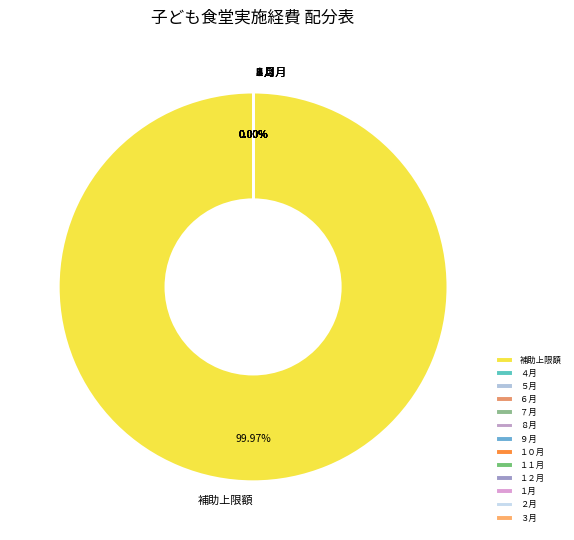

Is there a majority slice in this chart?

Yes